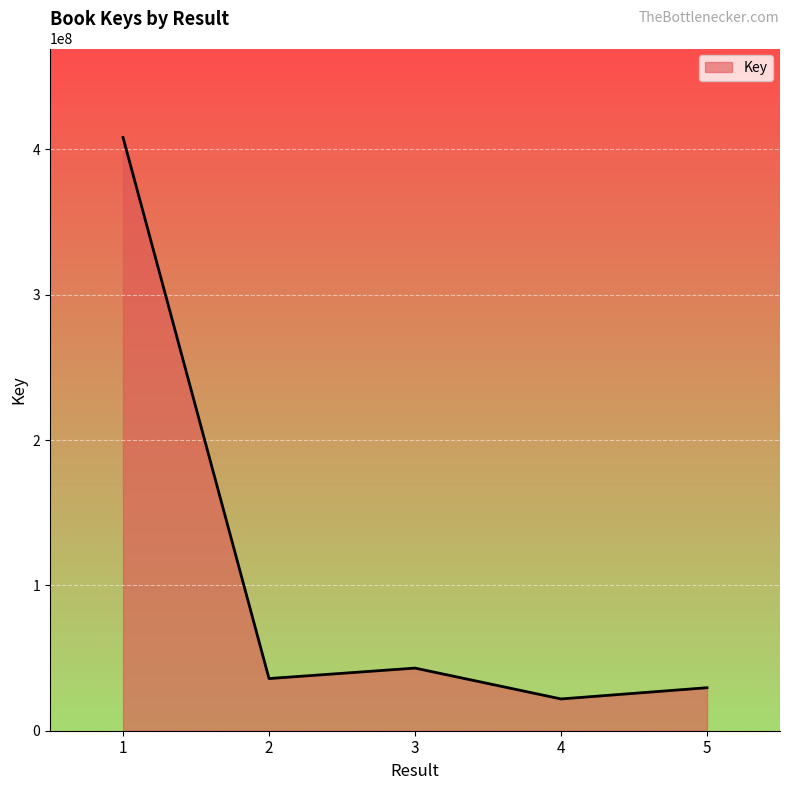

Reading left to right, what are all the values shown in this chart?

408232496	35894464	43096721	21865388	29587385